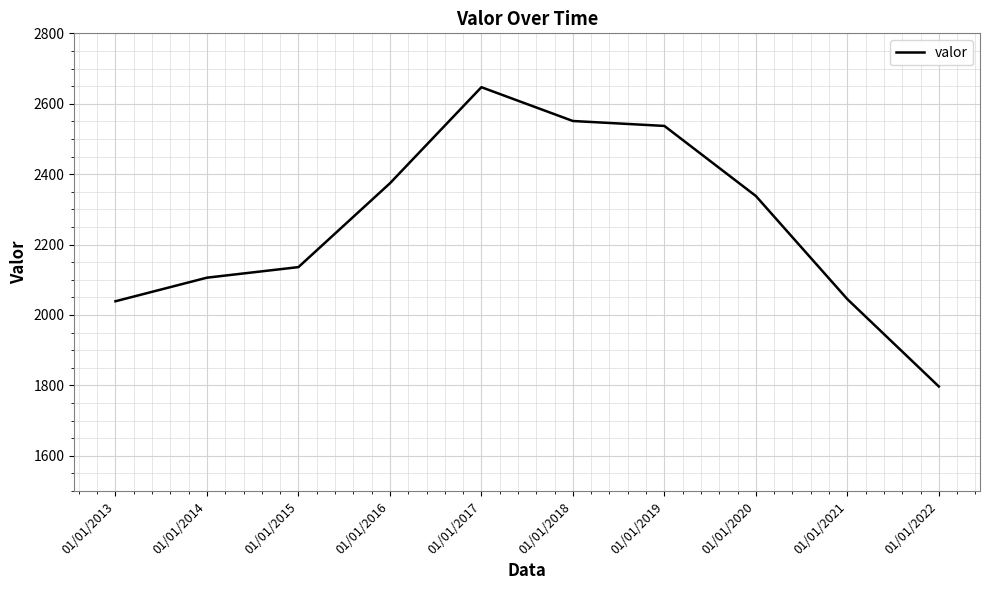

Which has a higher value, 01/01/2014 or 01/01/2017?

01/01/2017